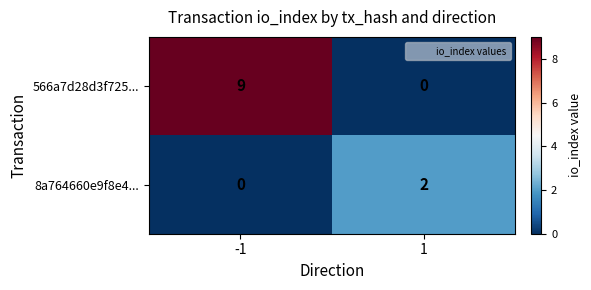

What is the approximate value of 566a7d28d3f725... at -1?

9